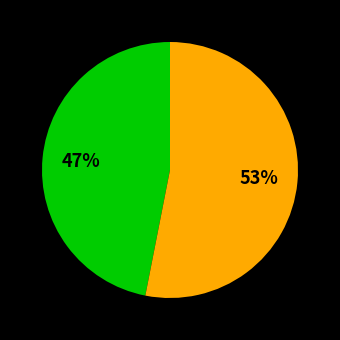

Is there a majority slice in this chart?

Yes